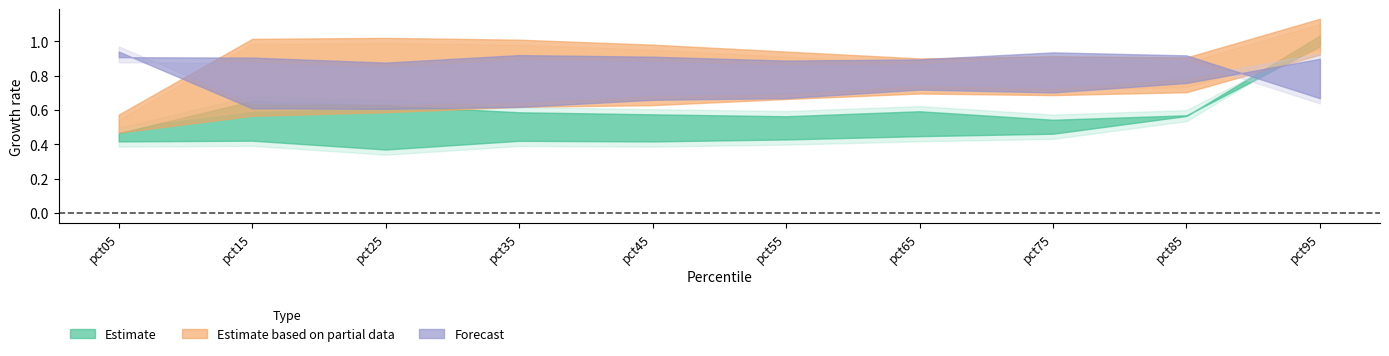

At how many categories does at least one series exceed 0?

10